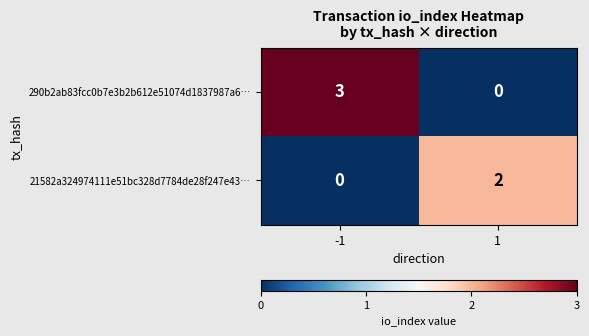

What is the difference between the 290b2ab83fcc0b7e3b2b612e51074d1837987a6… values at -1 and 1?

3